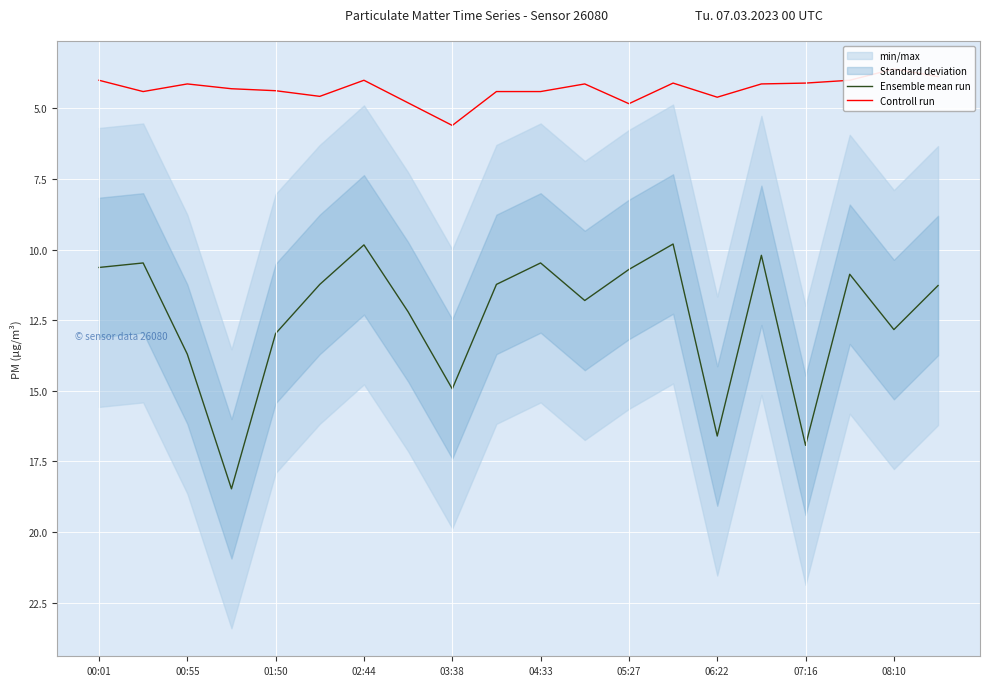

Reading left to right, extract all data points from this chart.

Ensemble mean run: 10.6	10.5	13.7	18.5	13.0	11.2	9.8	12.2	14.9	11.2	10.5	11.8	10.7	9.8	16.6	10.2	16.9	10.9	12.8	11.3
Controll run: 4.0	4.4	4.1	4.3	4.4	4.6	4.0	4.8	5.6	4.4	4.4	4.1	4.8	4.1	4.6	4.1	4.1	4.0	3.6	3.9